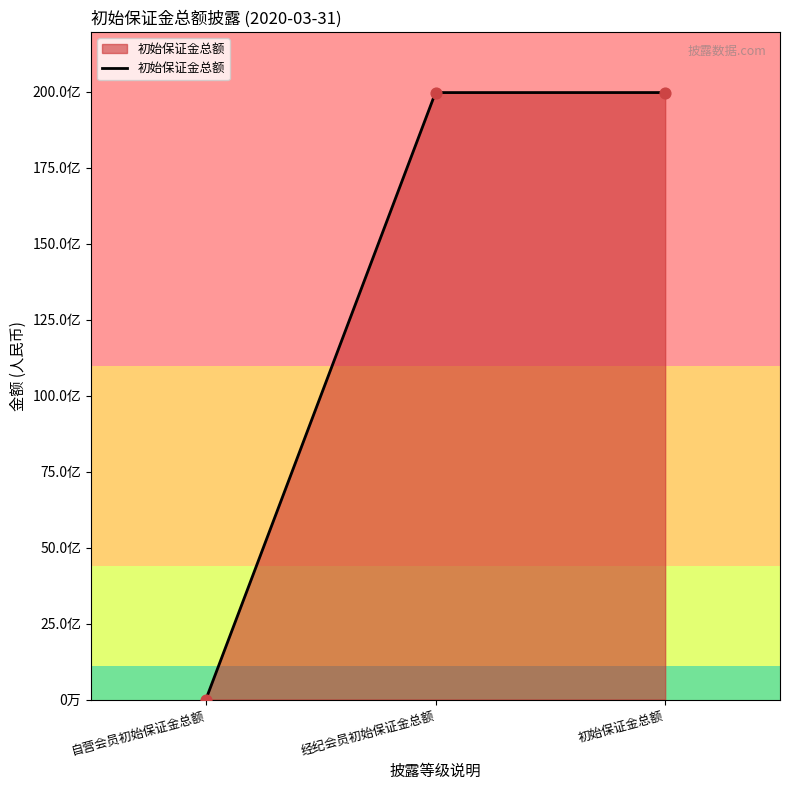

Which has a higher value, 自营会员初始保证金总额 or 经纪会员初始保证金总额?

经纪会员初始保证金总额